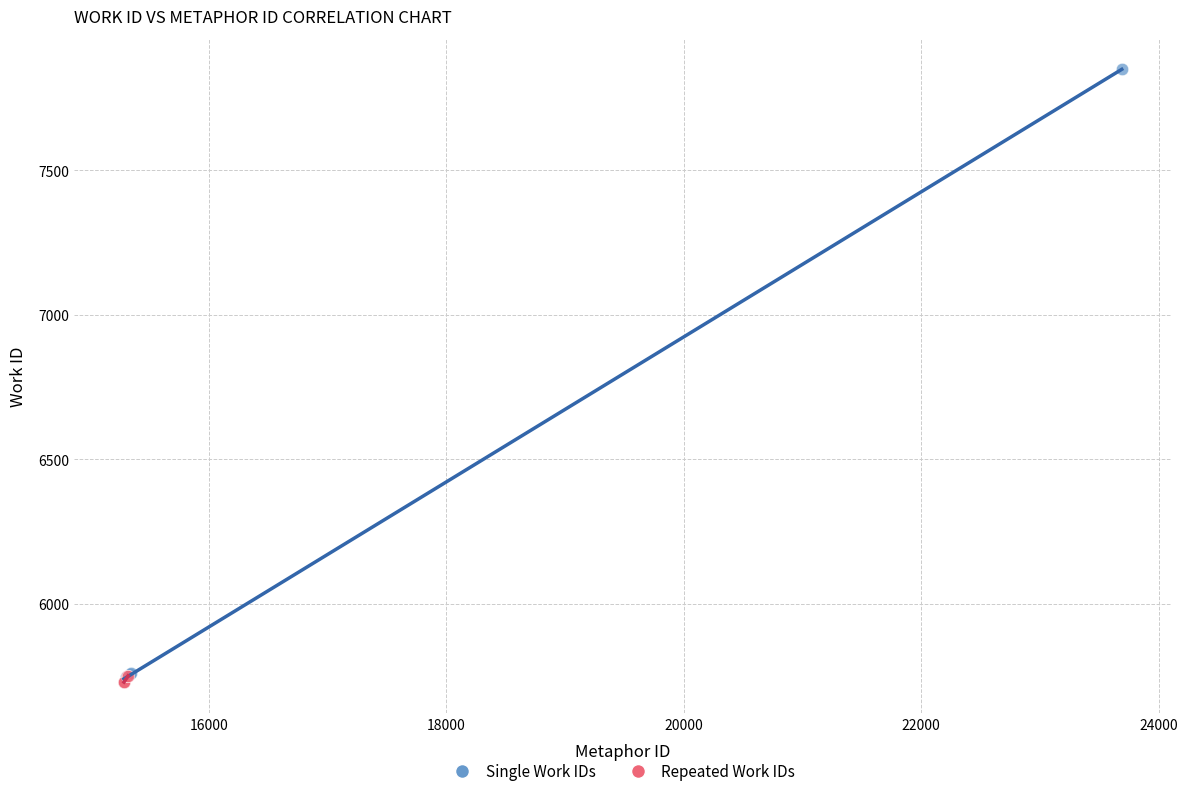

What are all the series names shown in the legend?

Single Work IDs, Repeated Work IDs